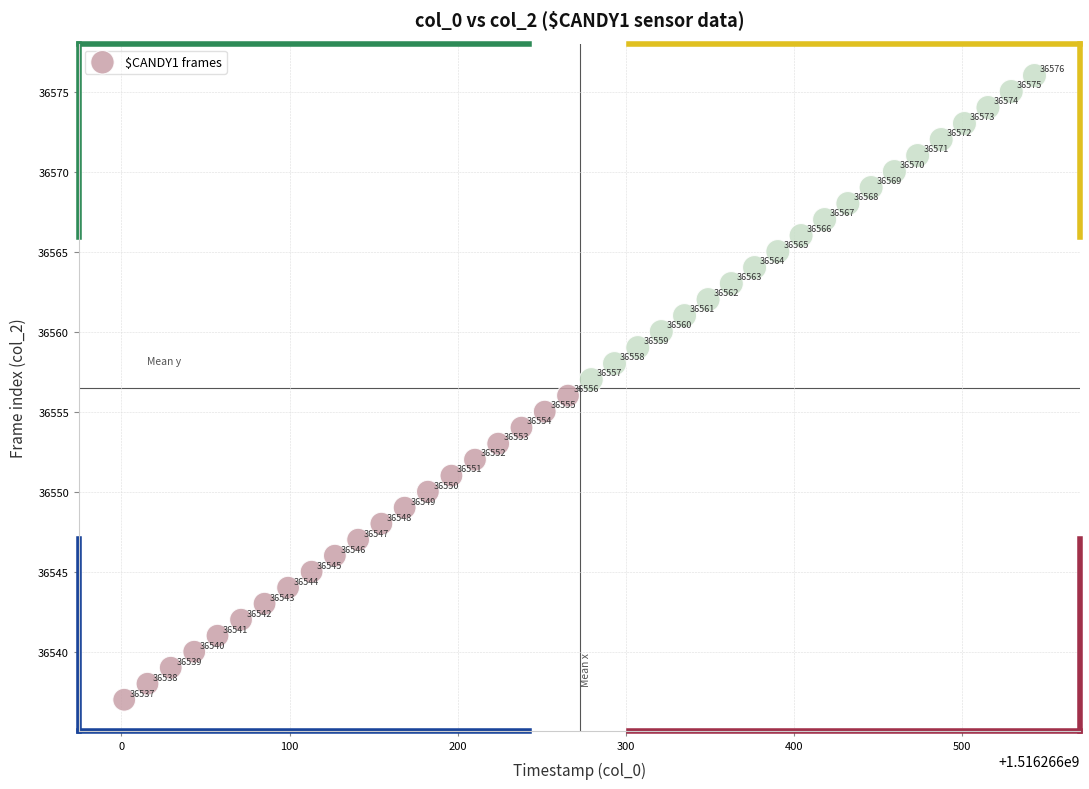

What Y value in the scatter plot is closest to 36556?

36556